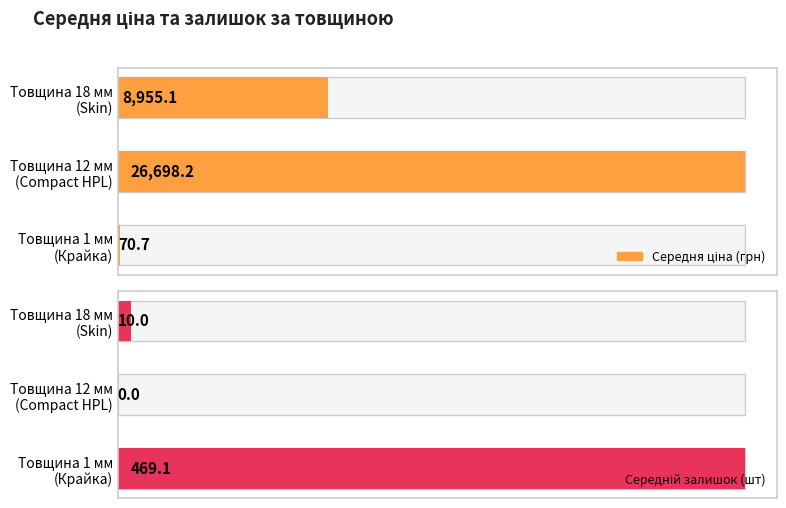

Reading right to left, what are all the values shown in this chart?

Середня ціна (грн): 8955.1	26698.2	70.7
Середній залишок (шт): 10.0	0.0	469.1